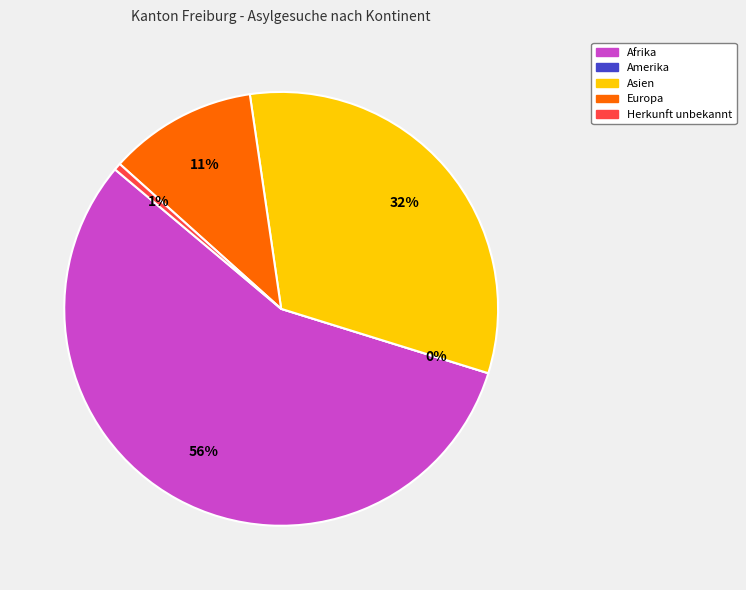

The Afrika slice represents 56% of the pie. True or false?

True